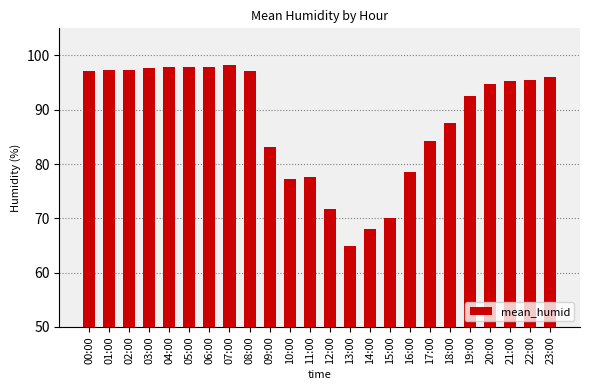

The value at 00:00 is 97.1. True or false?

True